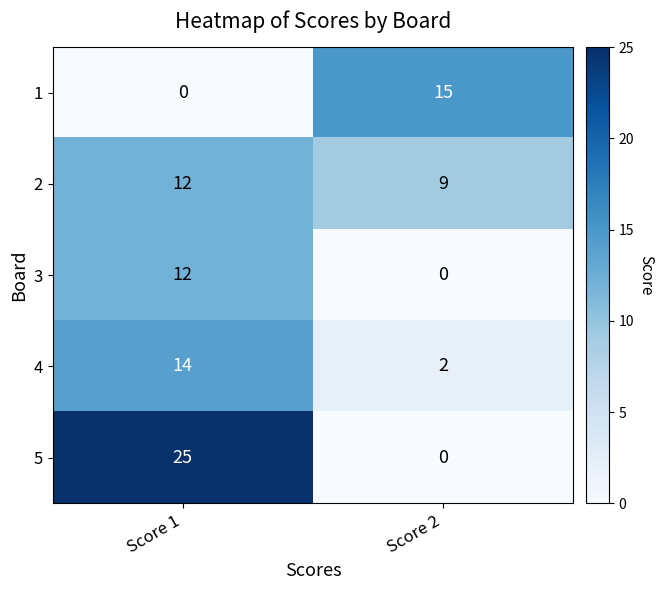

What is the difference between the maximum and minimum values in the 4 series?

12